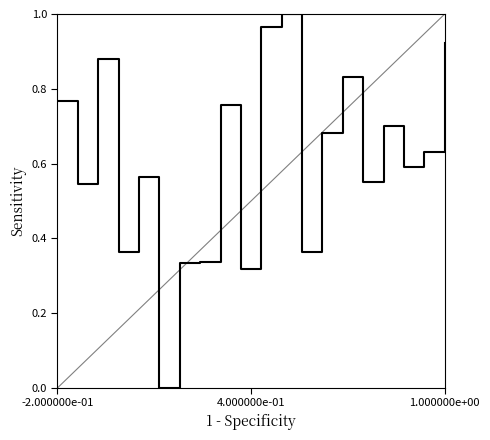

What value does the data have at 1.000000e+00?

0.9